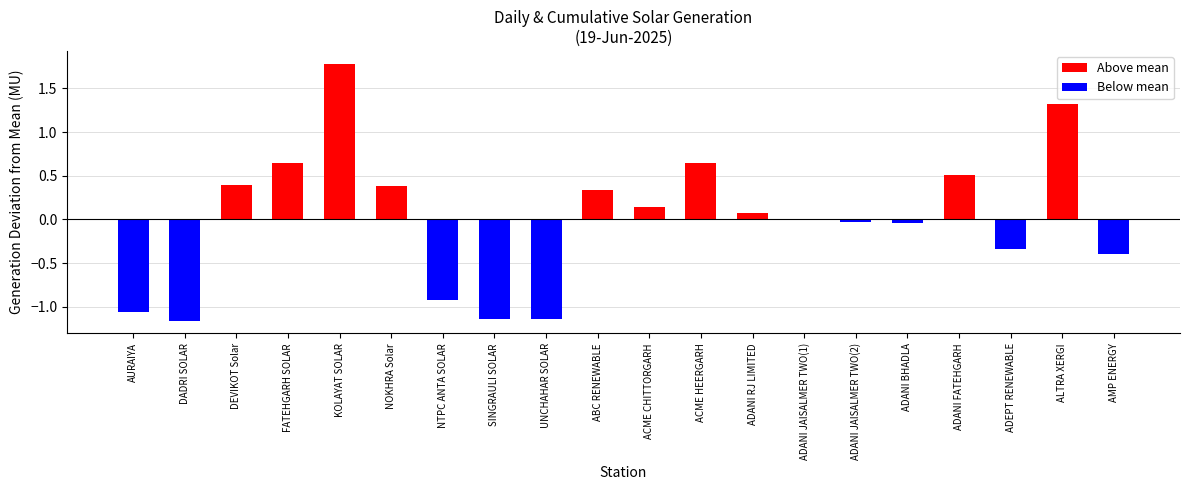

What is the greatest value displayed?

1.8